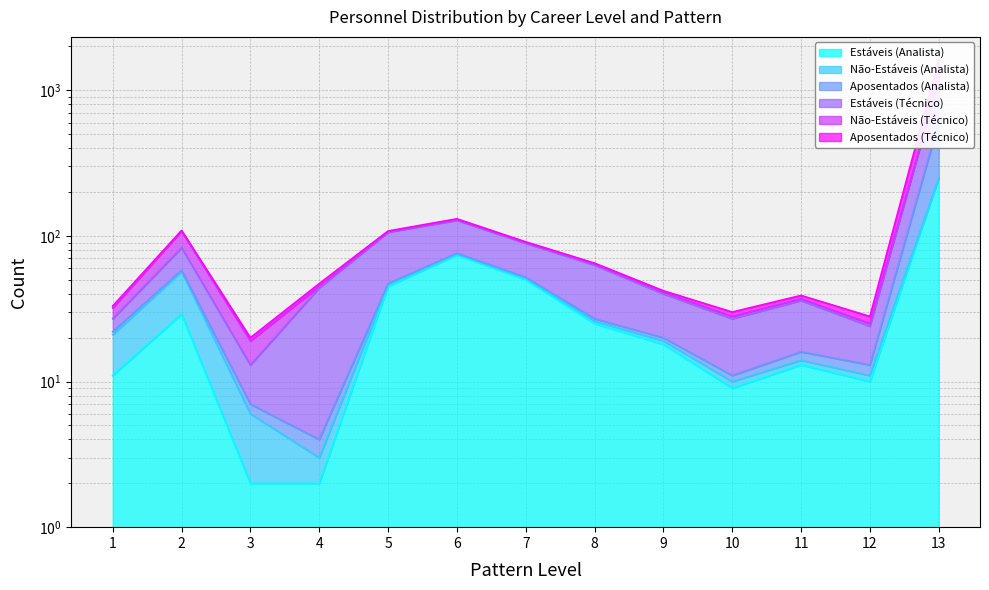

Where is the first local maximum for Aposentados (Analista)?

2